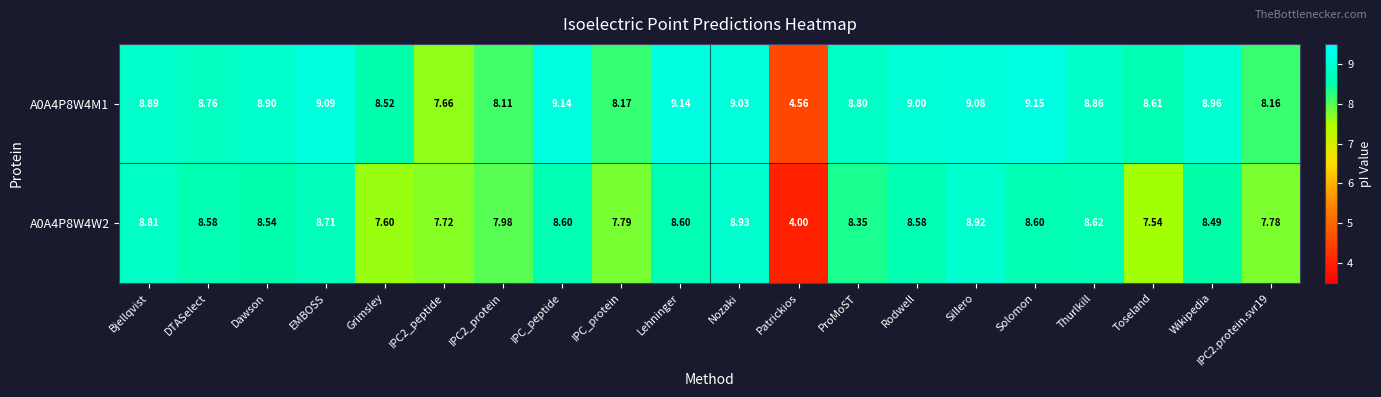

List the series in order of their peak value, highest first.

A0A4P8W4M1, A0A4P8W4W2